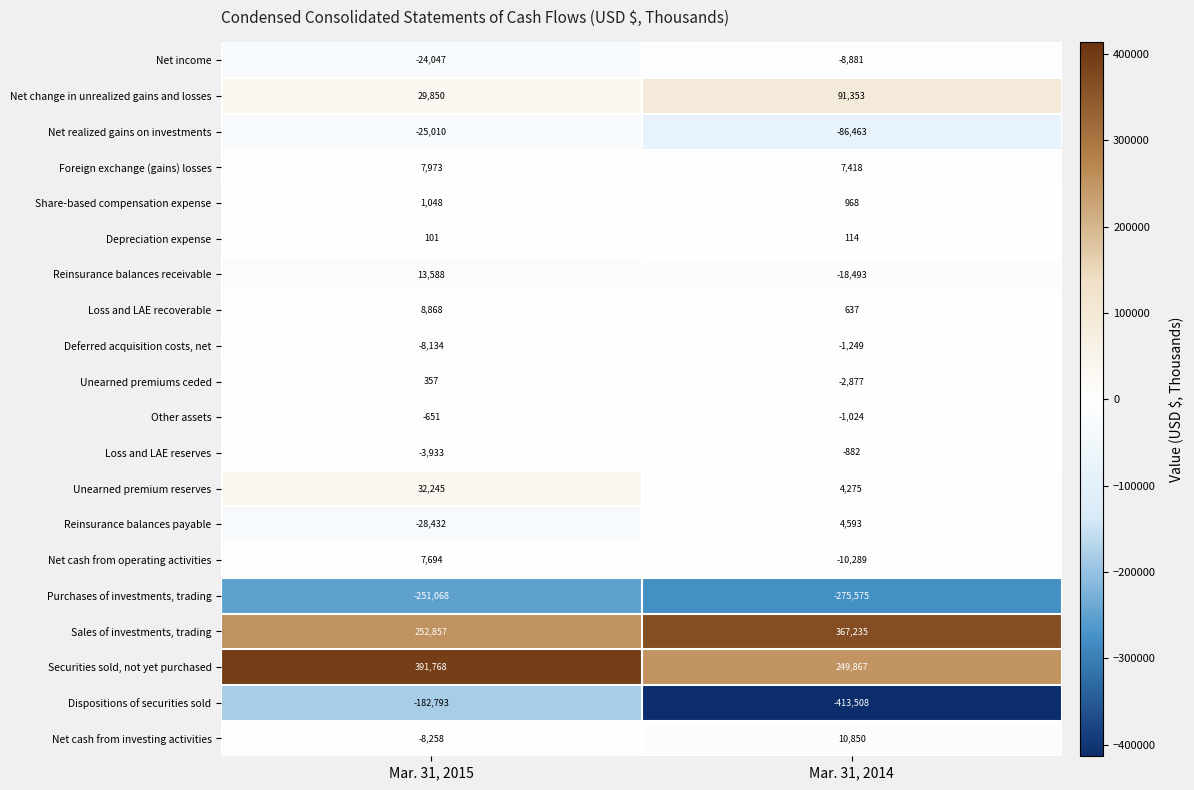

Is it true that Net realized gains on investments equals -25010 at Mar. 31, 2015?

True